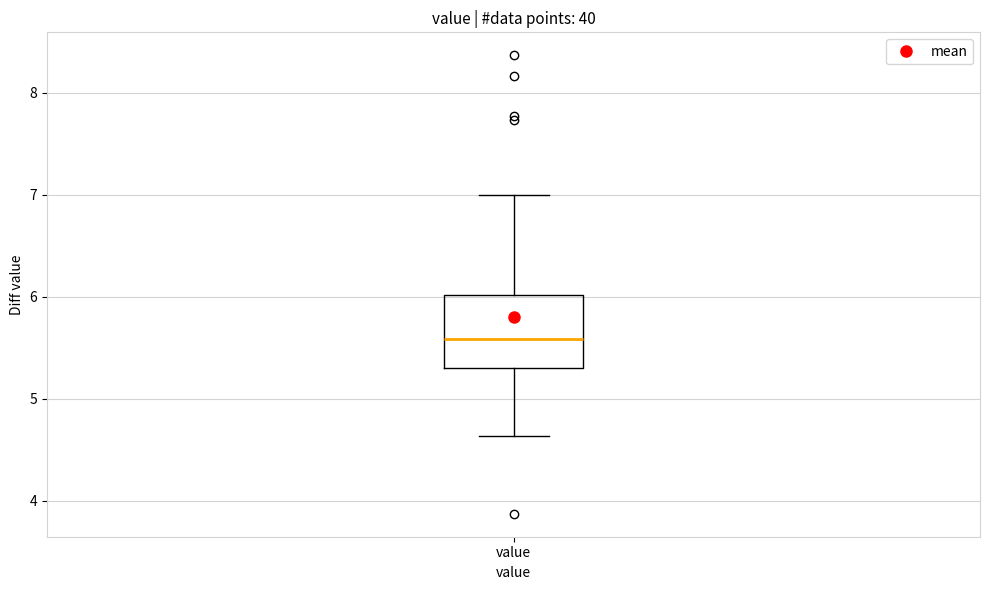

Transcribe this box plot: give where the median line is, the range the box spans, and where the two whiskers end, as read against the y-axis. The values are not printed on the chart, so give them approximately, as read against the axis.

median 5.6, box 5.3 to 6.0, whiskers 4.6 to 7.0